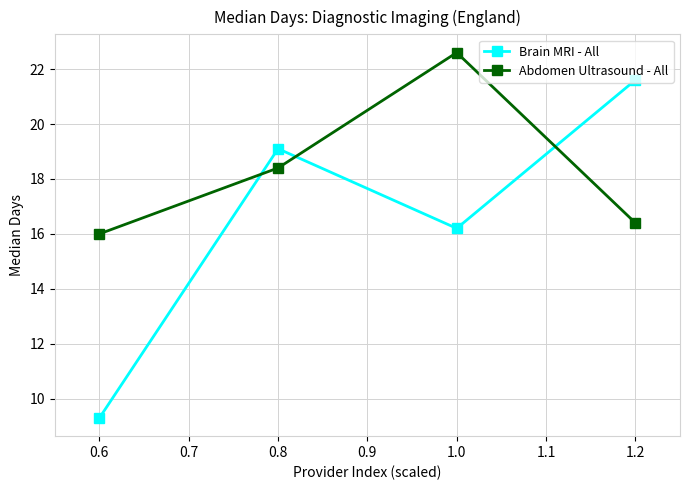

At which category does the chart reach its peak across all series?

1.0